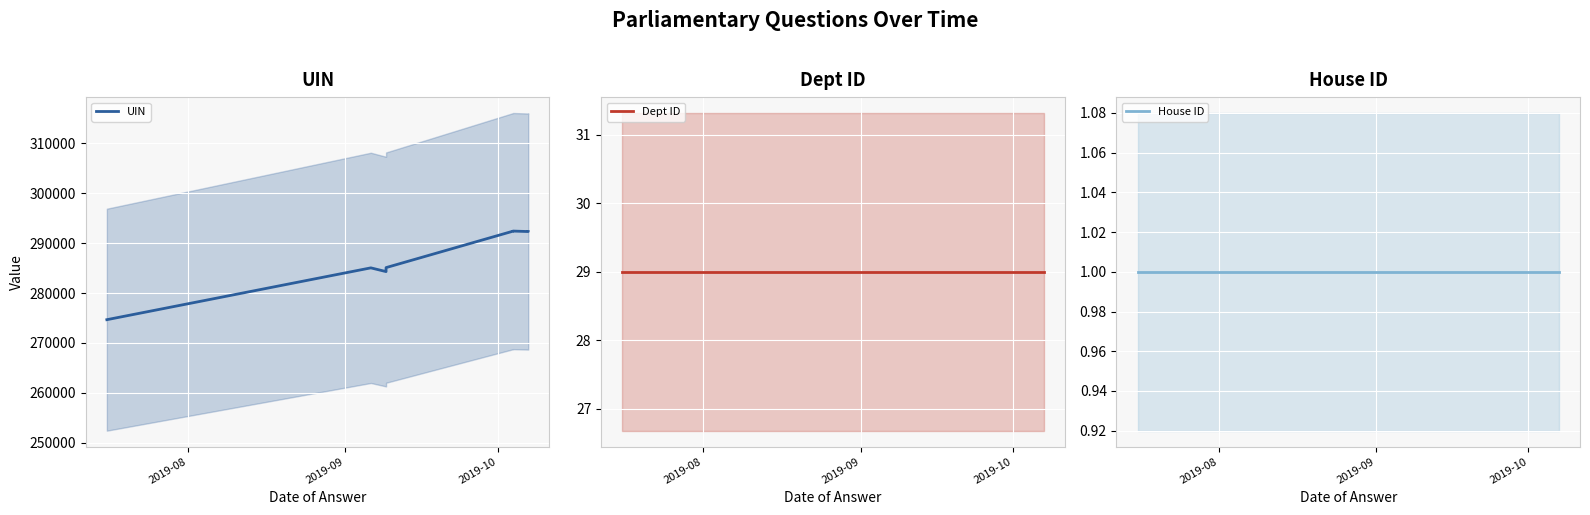

True or false: Dept ID and UIN intersect in this chart.

False